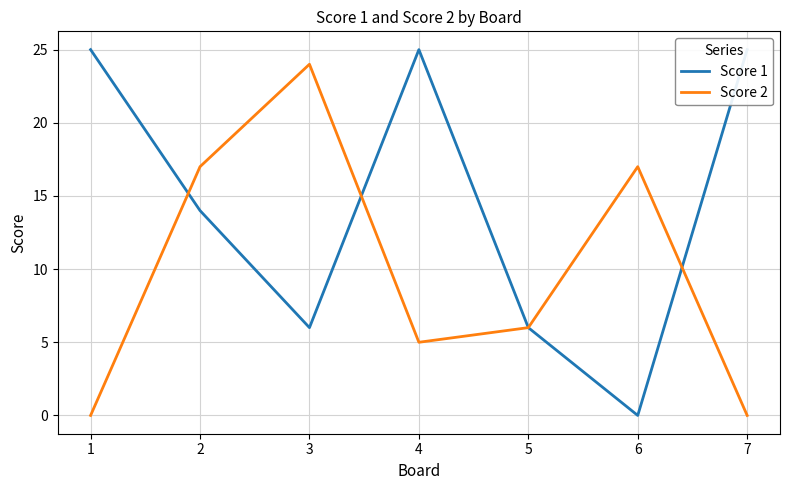

Which series has the widest spread of values?

Score 1